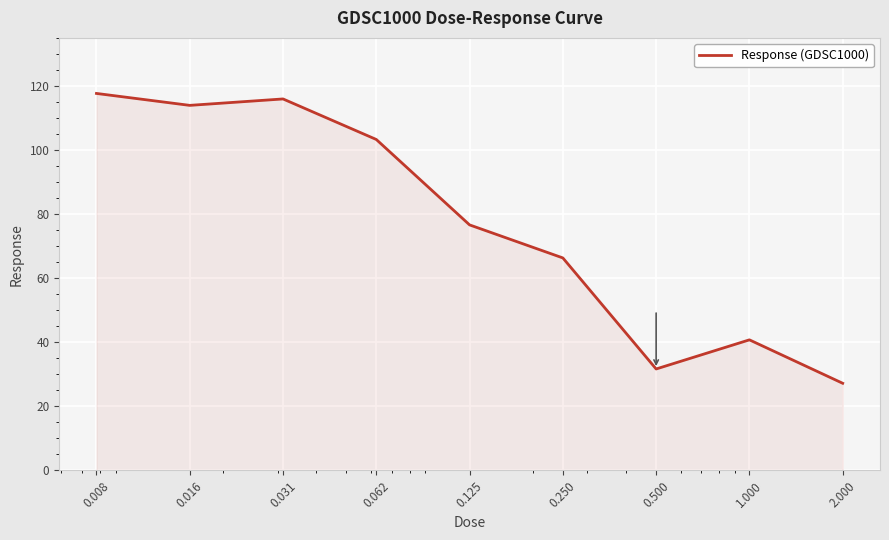

True or false: there are more than 1 points higher than both neighbors.

True